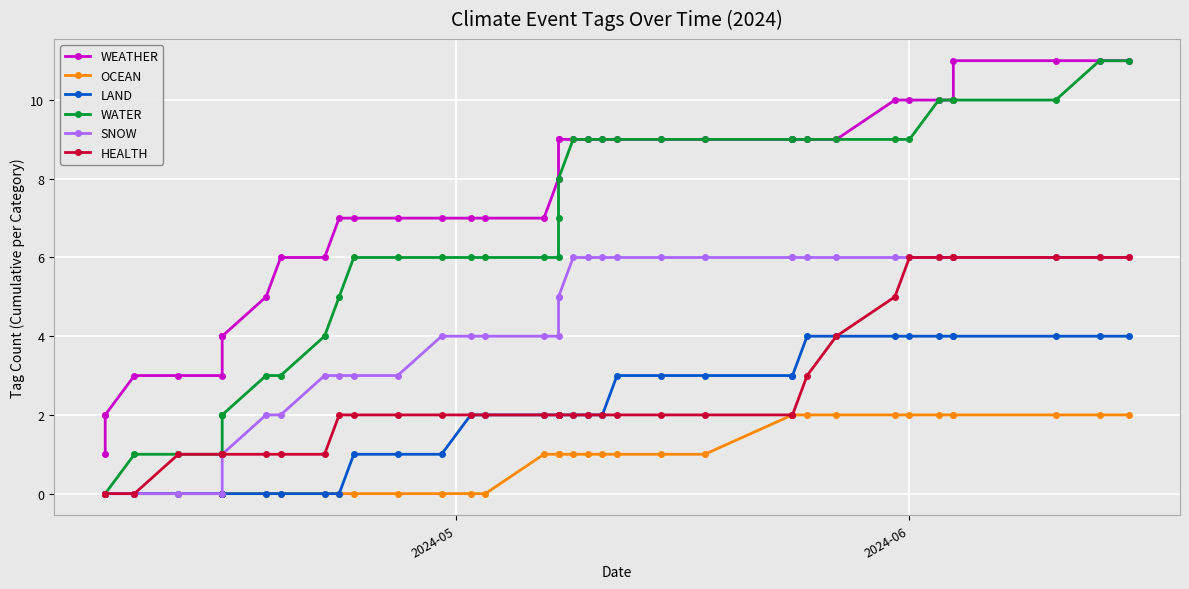

True or false: OCEAN has more than 1 interior local peaks.

False